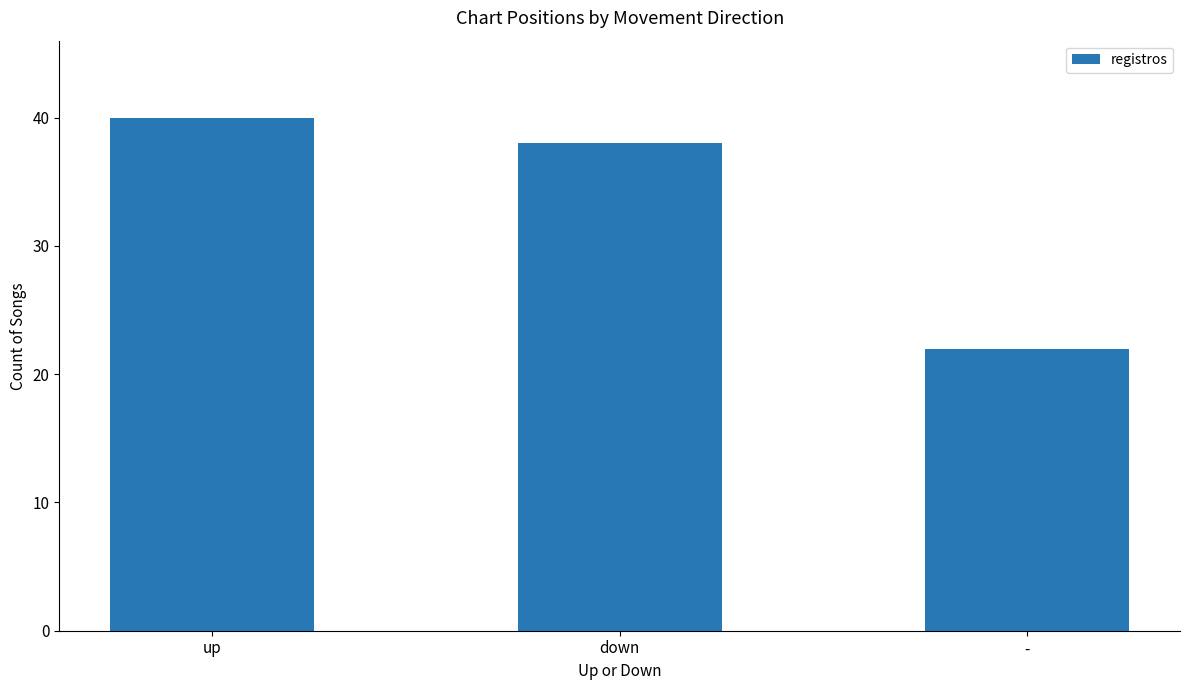

How many bars are there in total?

3